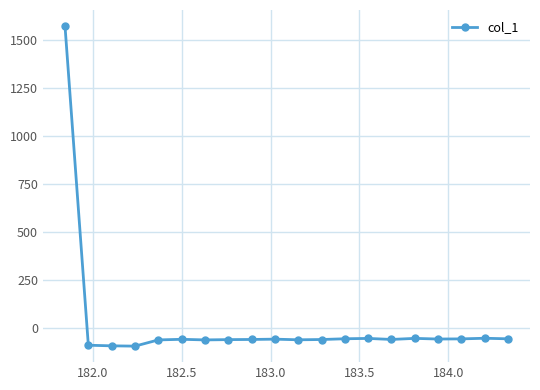

What is the value of the 2nd point from the left?

-89.7